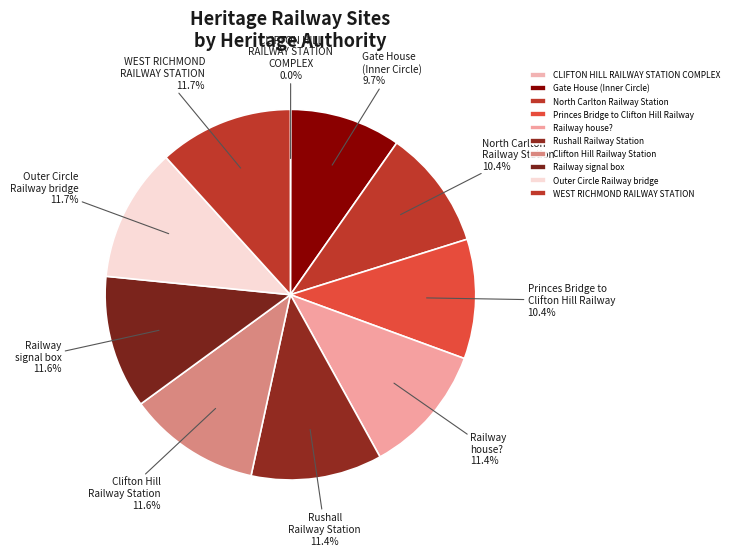

What is the ratio of the value at Rushall Railway Station to the value at Princes Bridge to Clifton Hill Railway?

1.1